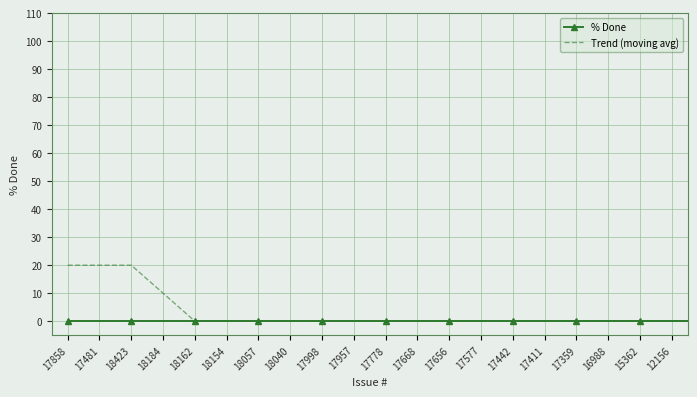

What is the maximum value shown in the chart?

20